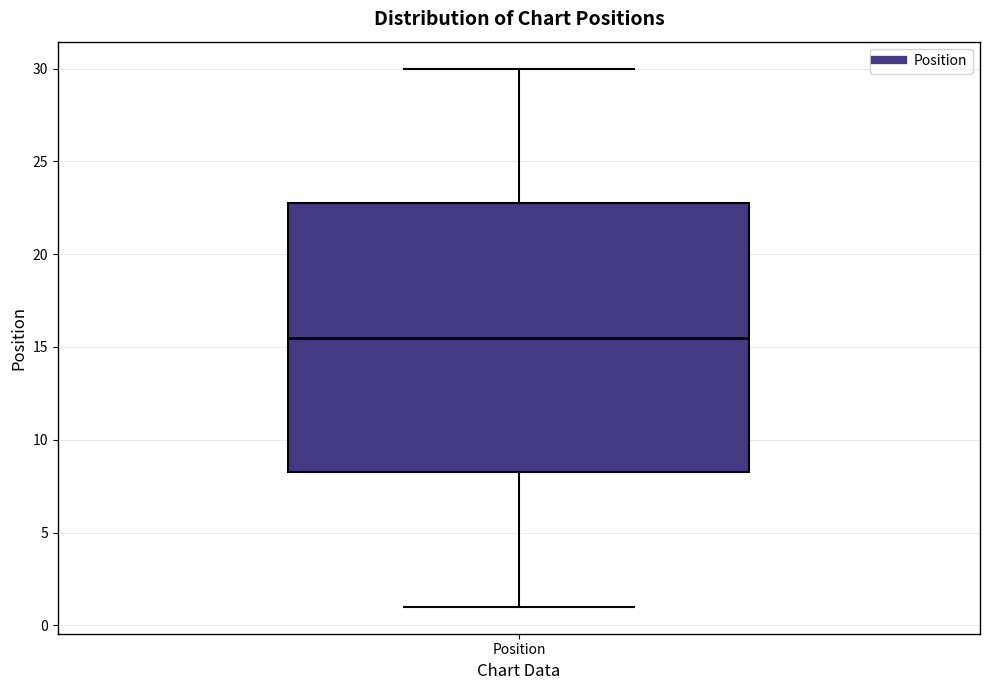

Transcribe this box plot: give where the median line is, the range the box spans, and where the two whiskers end, as read against the y-axis. The values are not printed on the chart, so give them approximately, as read against the axis.

median 15.5, box 8.5 to 23.0, whiskers 1.0 to 30.0